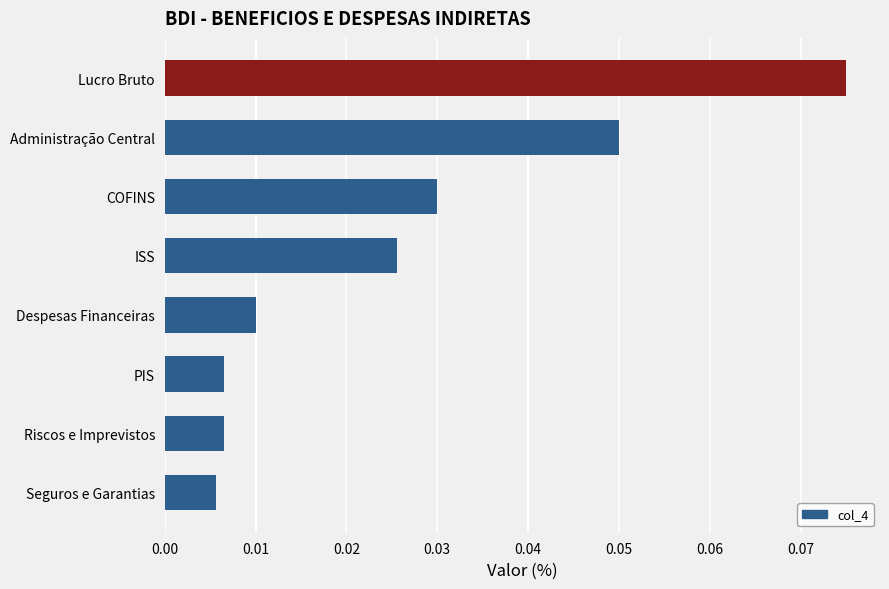

Which has a higher value, ISS or PIS?

ISS